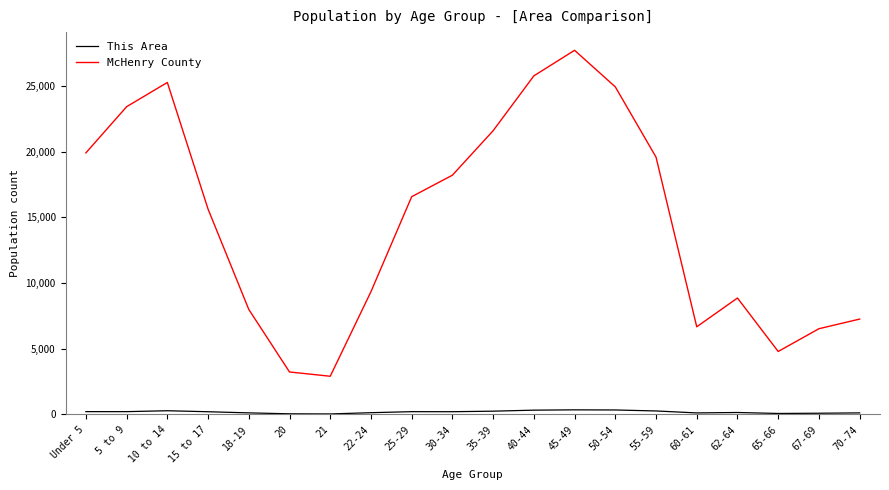

Which category has the highest value across all series?

45-49